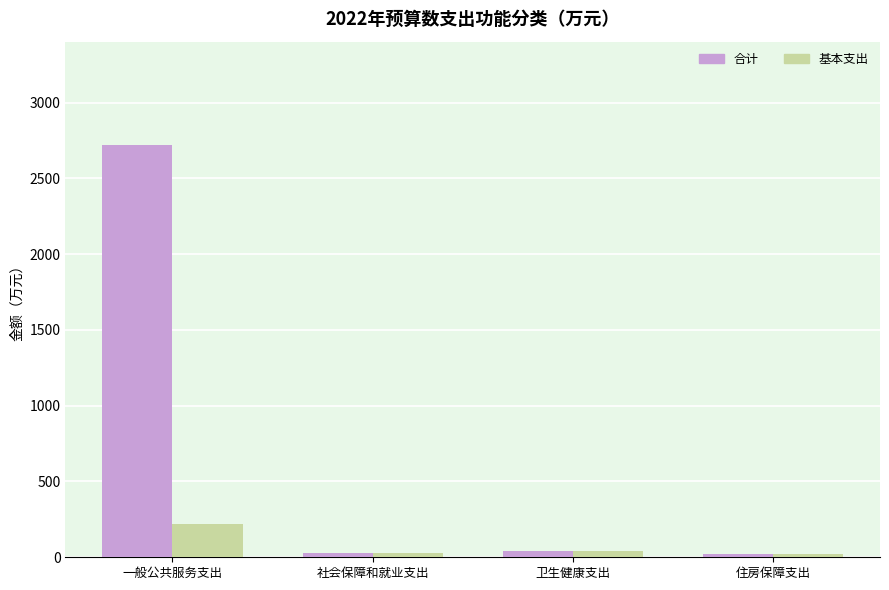

Rank the series at 一般公共服务支出 from highest to lowest value.

合计, 基本支出